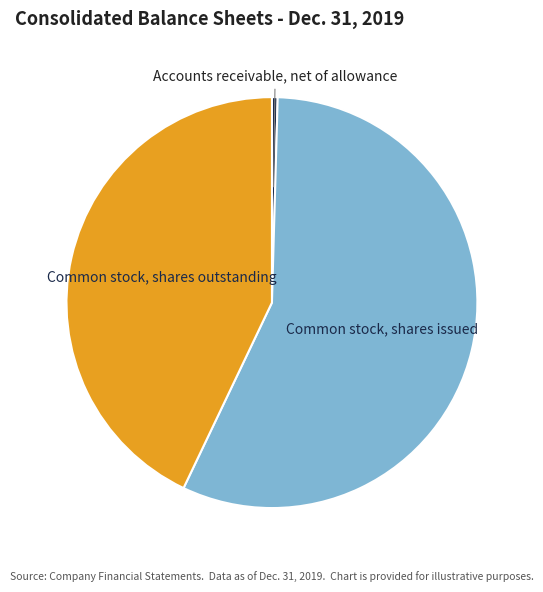

Does any single category account for the majority?

Yes